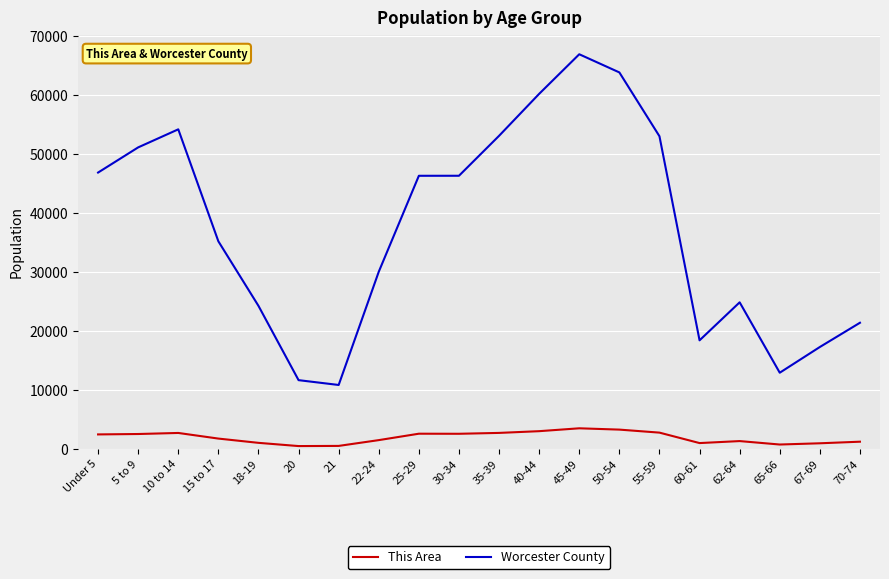

Count the number of data series in this chart.

2